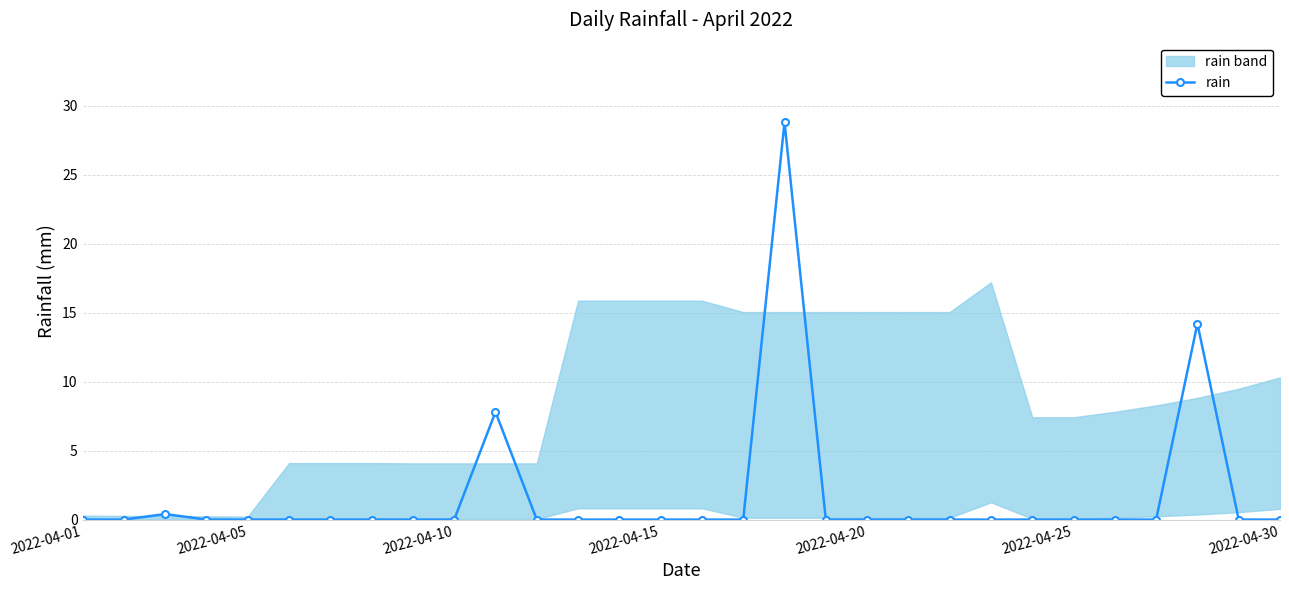

Reading left to right, list all the values displayed in this chart.

0.0	0.0	0.4	0.0	0.0	0.0	0.0	0.0	0.0	0.0	7.8	0.0	0.0	0.0	0.0	0.0	0.0	28.8	0.0	0.0	0.0	0.0	0.0	0.0	0.0	0.0	0.0	14.2	0.0	0.0